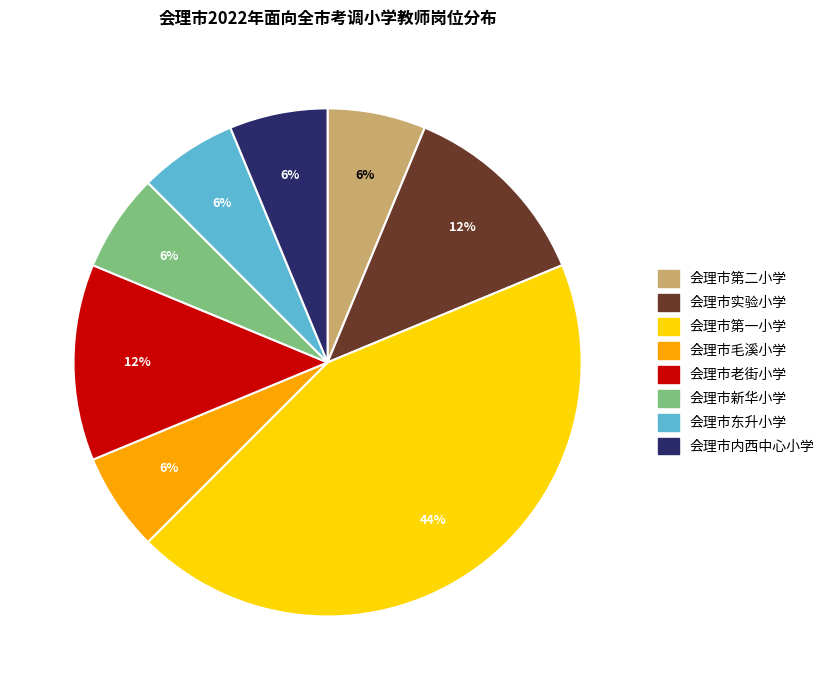

Which category has the biggest portion of the pie?

会理市第一小学